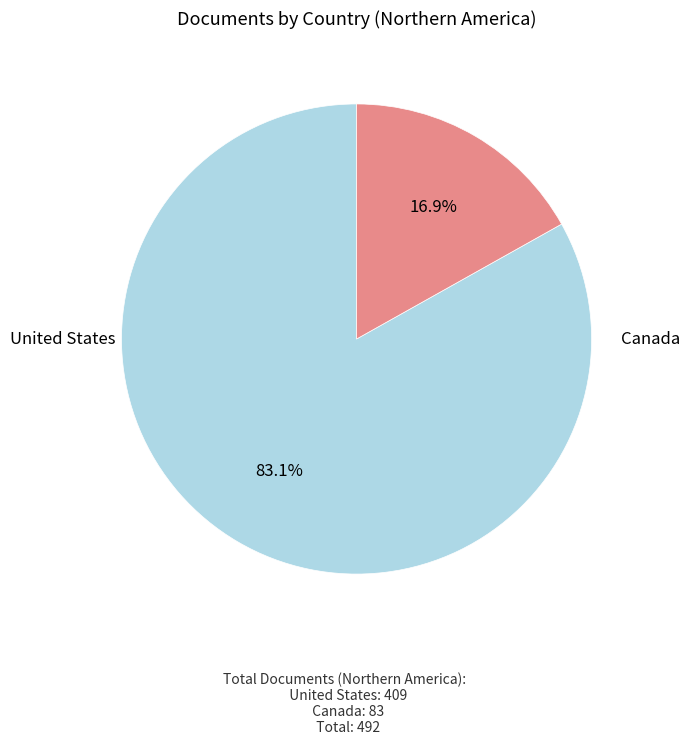

Does any single category account for the majority?

Yes